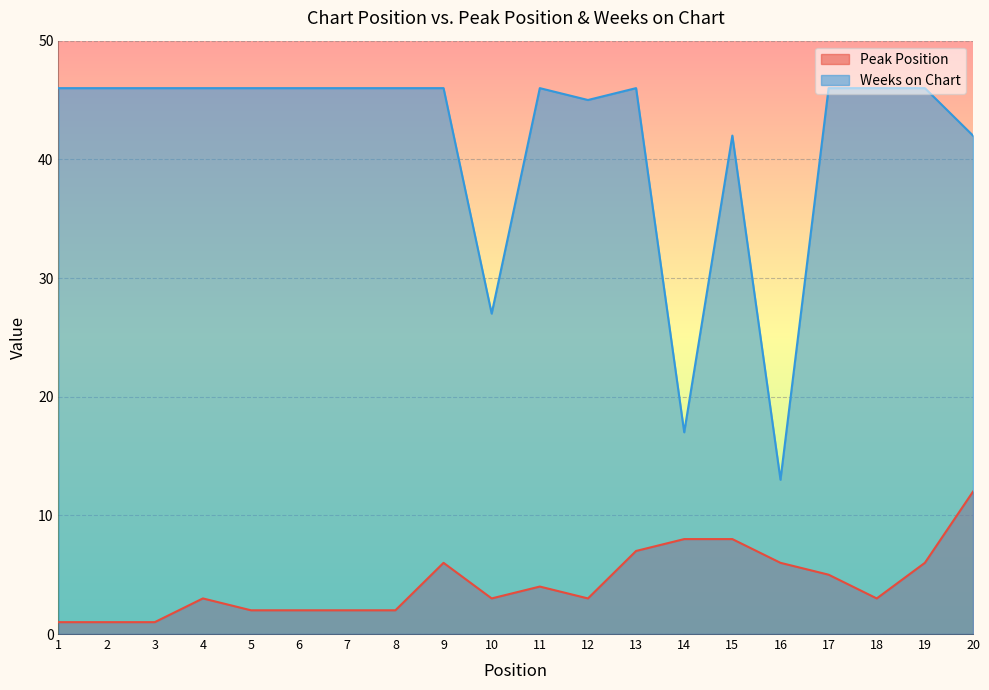

Does the chart display data point markers on the line(s)?

No